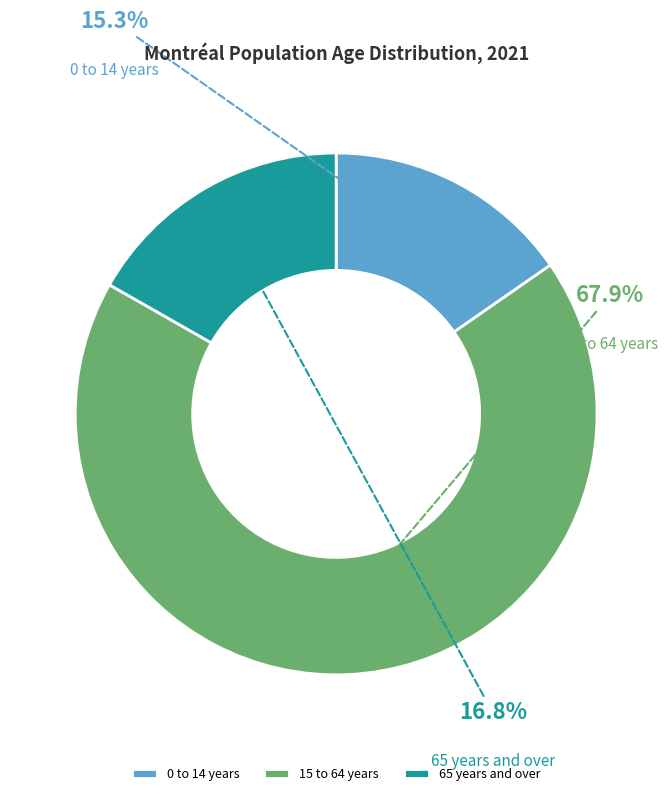

What percentage is NOT represented by 15 to 64 years?

32.1%